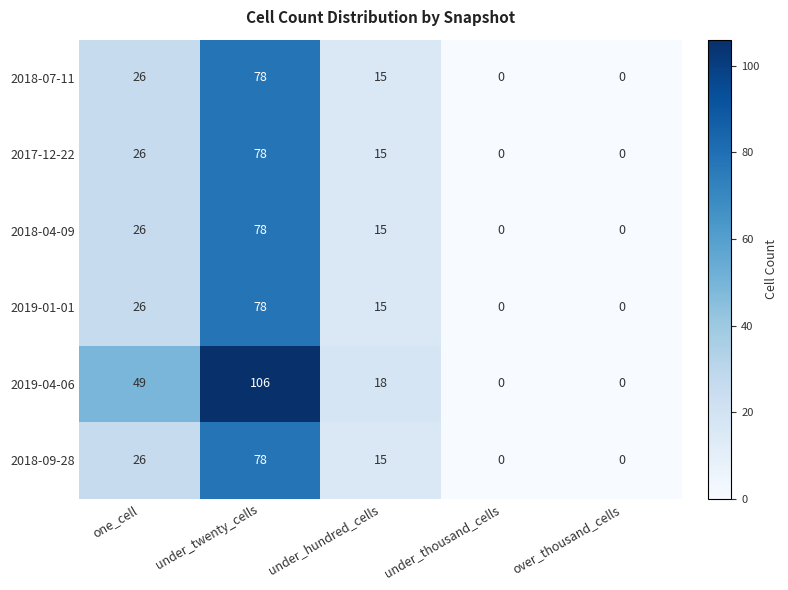

What is the sum of the 2018-09-28 values at one_cell and under_twenty_cells?

104